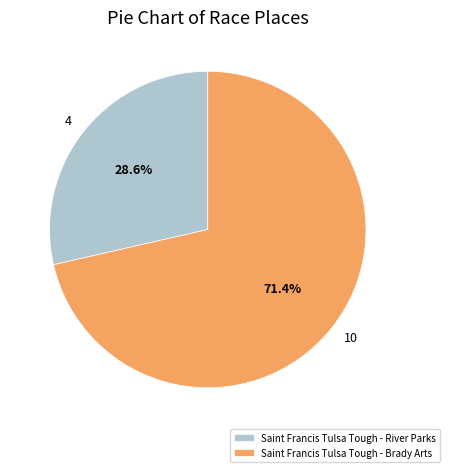

Approximately how many times larger is the value at 4 compared to 10?

0.4